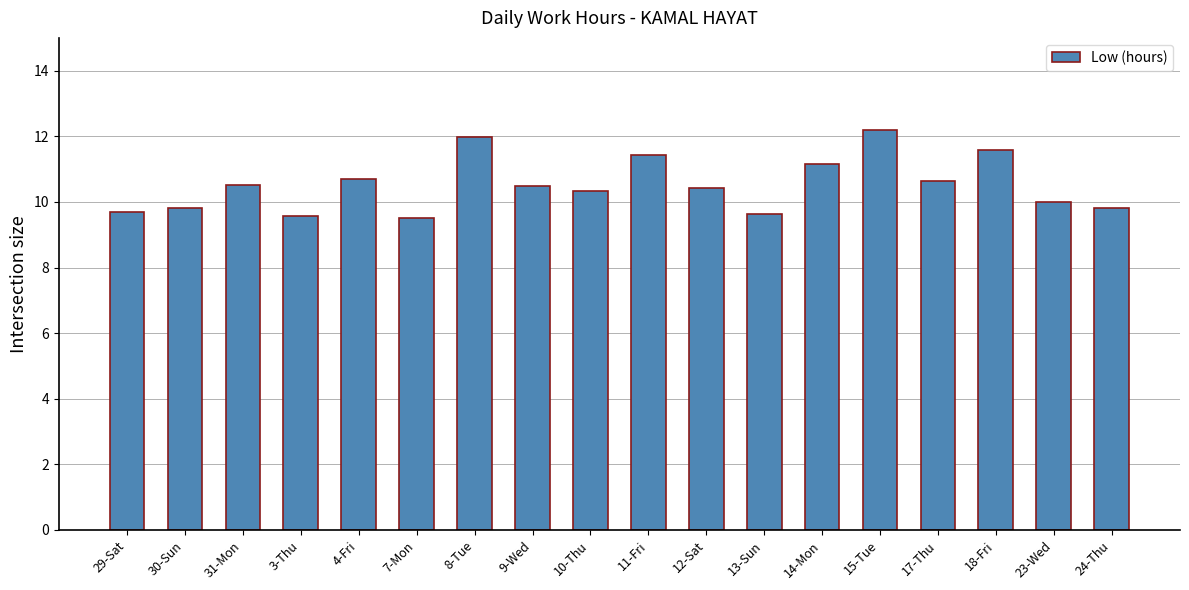

Where does the data first go above 10?

31-Mon